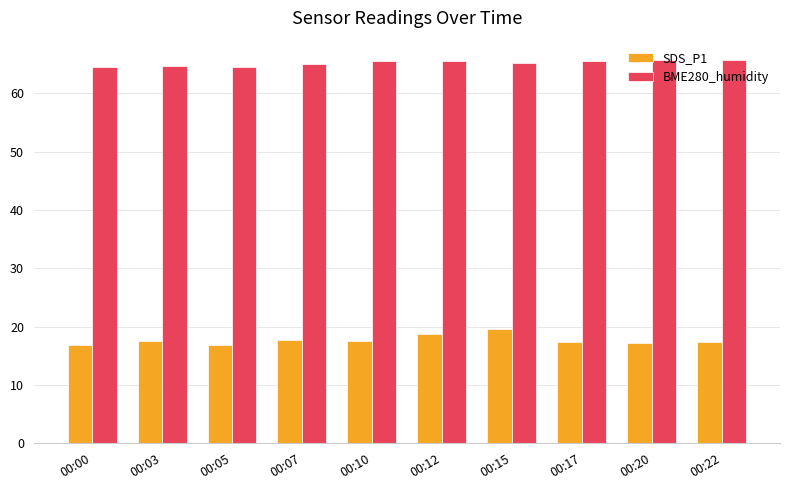

The value of SDS_P1 at 00:05 is 9.4. True or false?

False